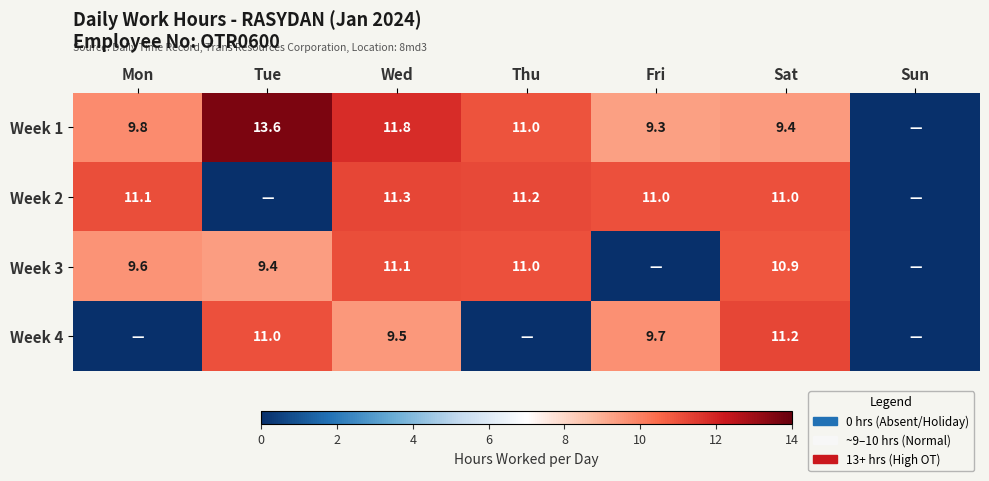

What is the total value across all series at Sat?

42.5